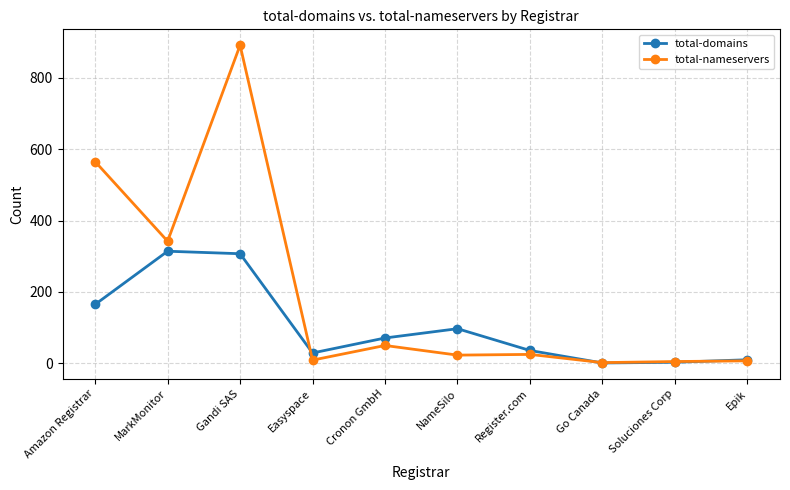

At which category is the sum across all series the highest?

Gandi SAS